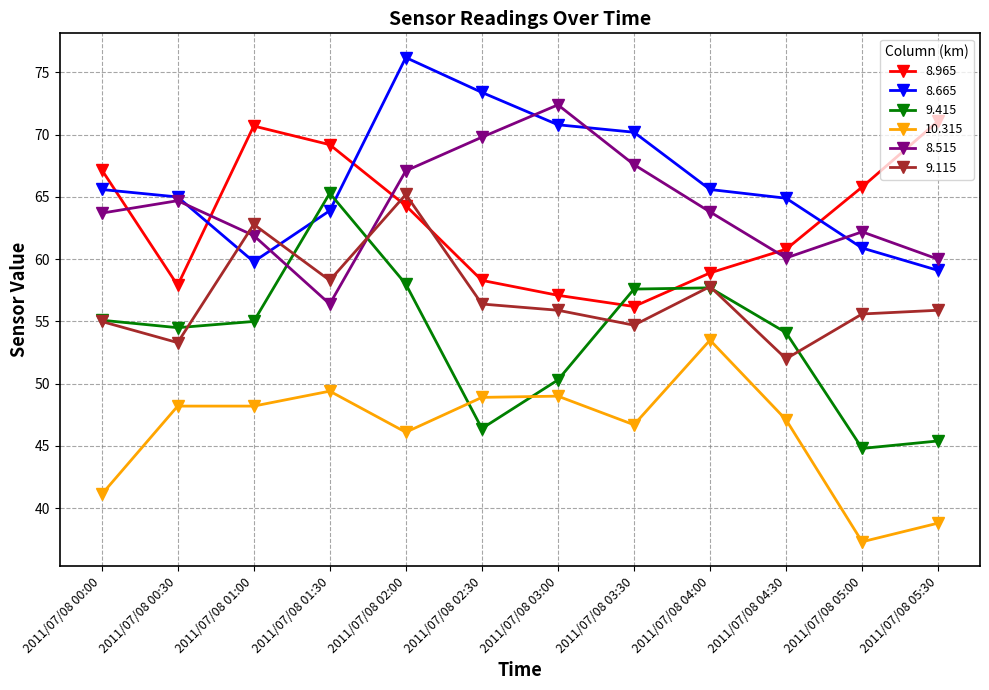

At which category is the sum across all series the highest?

2011/07/08 02:00